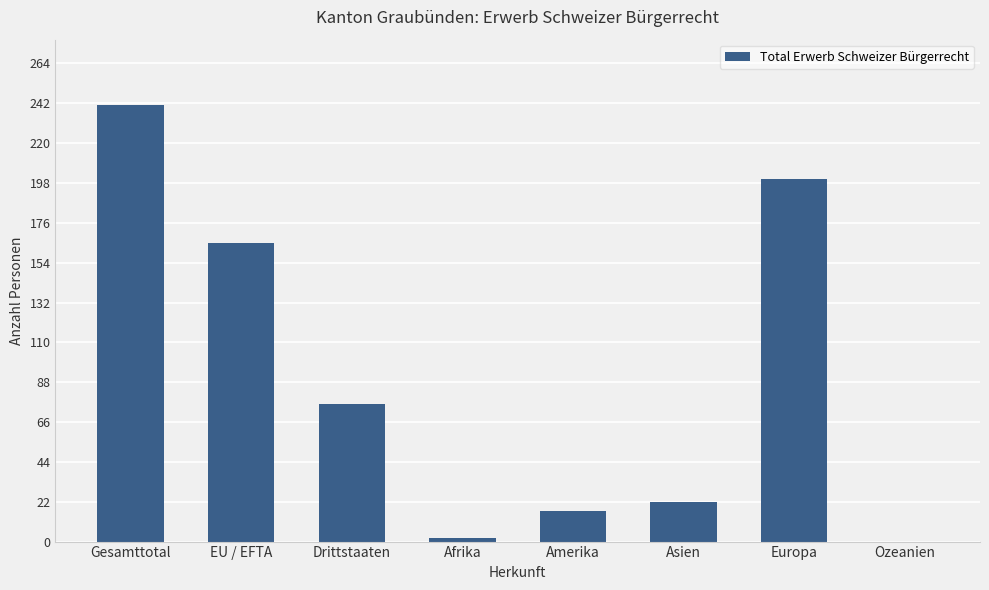

The value at Amerika is 17. True or false?

True